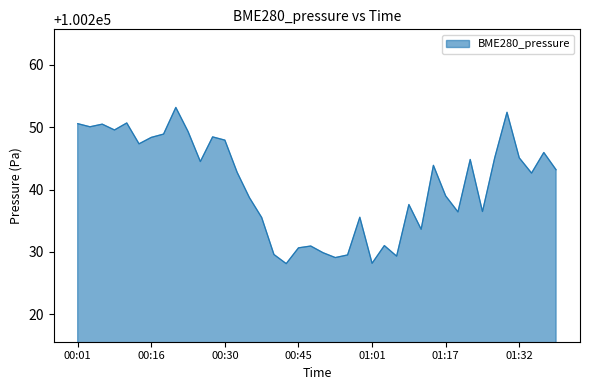

What is the minimum value shown in the chart?

100228.1